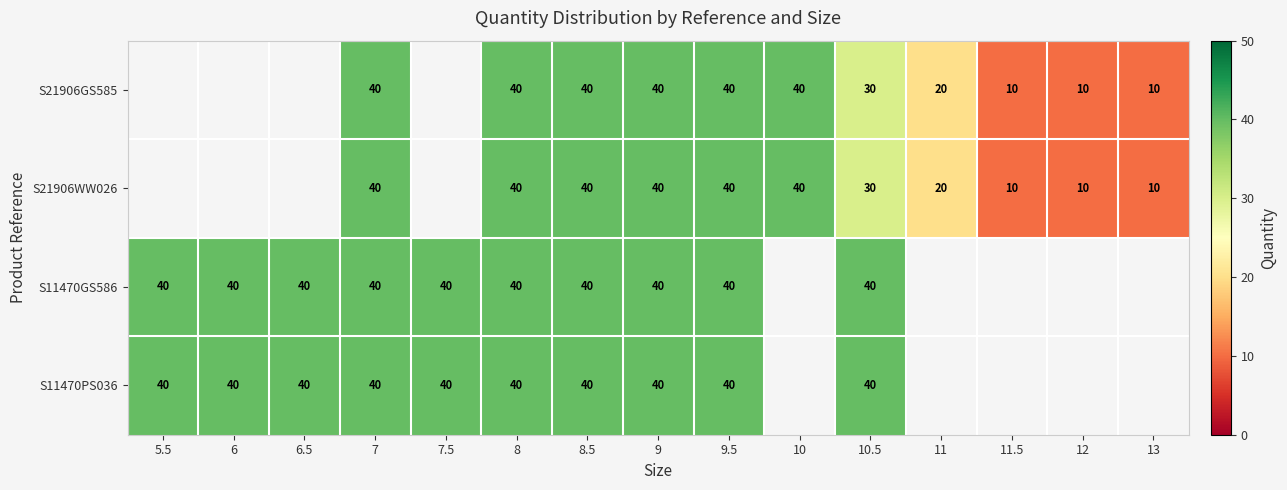

What is the sum of the S11470GS586 values at 6.5 and 7.5?

80